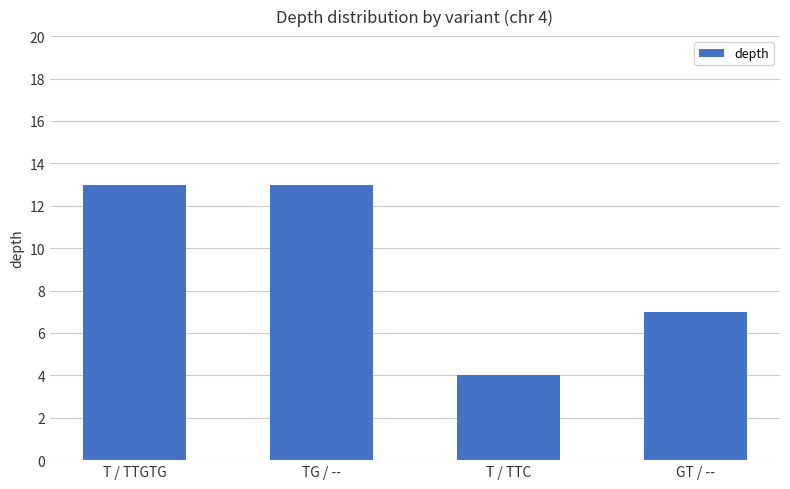

What is the label of the 4th bar from the left?

GT / --